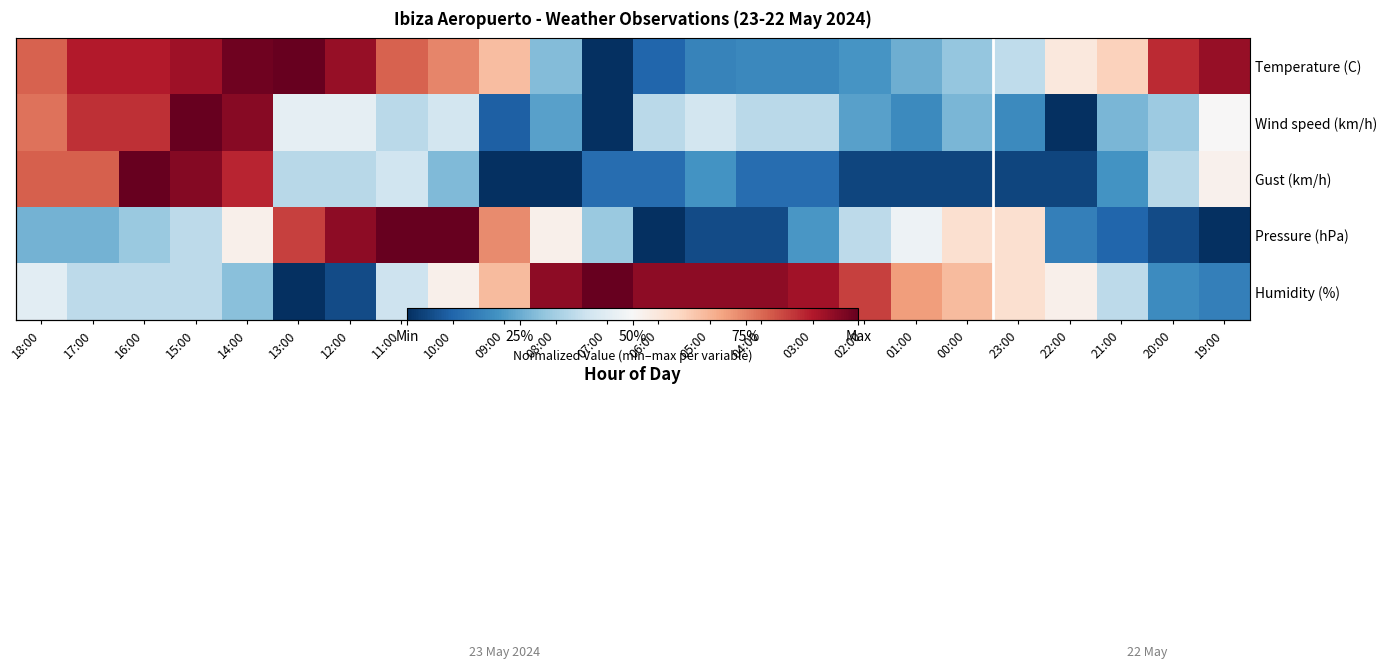

Where is Wind speed (km/h) nearest to the value 0?

07:00